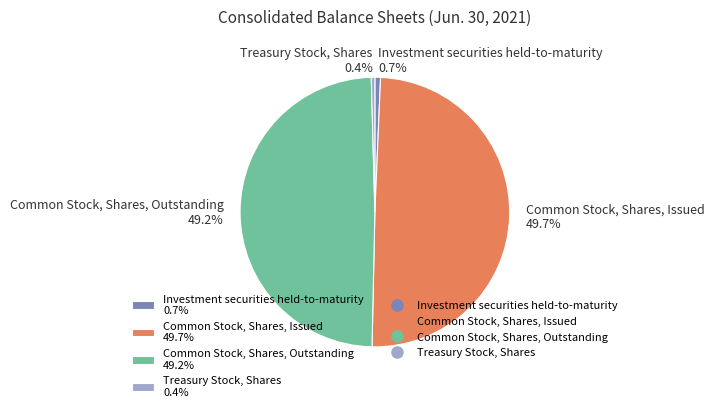

Do Common Stock, Shares, Outstanding 49.2% and Common Stock, Shares, Issued 49.7% together represent more than half of the pie?

Yes